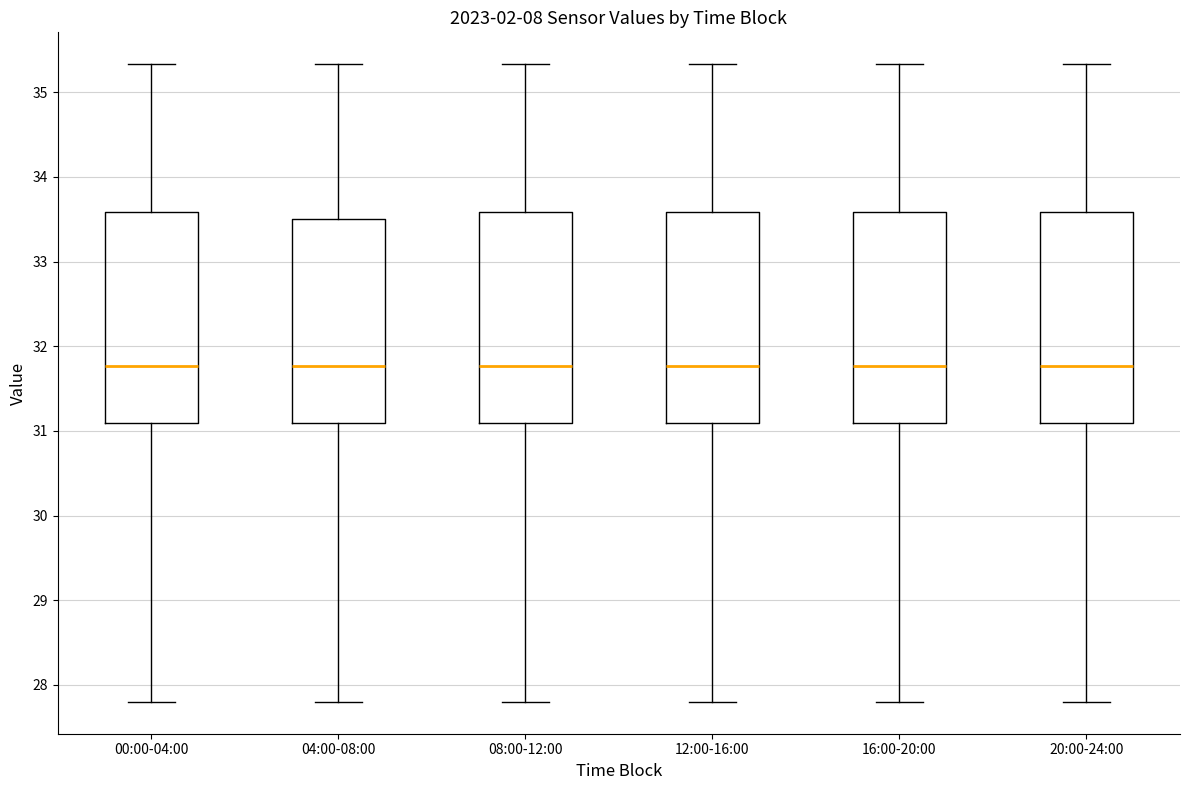

Reading left to right, read every box against the y-axis: the position of its median line, the range the box covers, and the ends of its whiskers. The values are not printed on the chart, so give them approximately, as read against the axis.

00:00-04:00: median 31.8, box 31.1 to 33.6, whiskers 27.8 to 35.3
04:00-08:00: median 31.8, box 31.1 to 33.5, whiskers 27.8 to 35.3
08:00-12:00: median 31.8, box 31.1 to 33.6, whiskers 27.8 to 35.3
12:00-16:00: median 31.8, box 31.1 to 33.6, whiskers 27.8 to 35.3
16:00-20:00: median 31.8, box 31.1 to 33.6, whiskers 27.8 to 35.3
20:00-24:00: median 31.8, box 31.1 to 33.6, whiskers 27.8 to 35.3